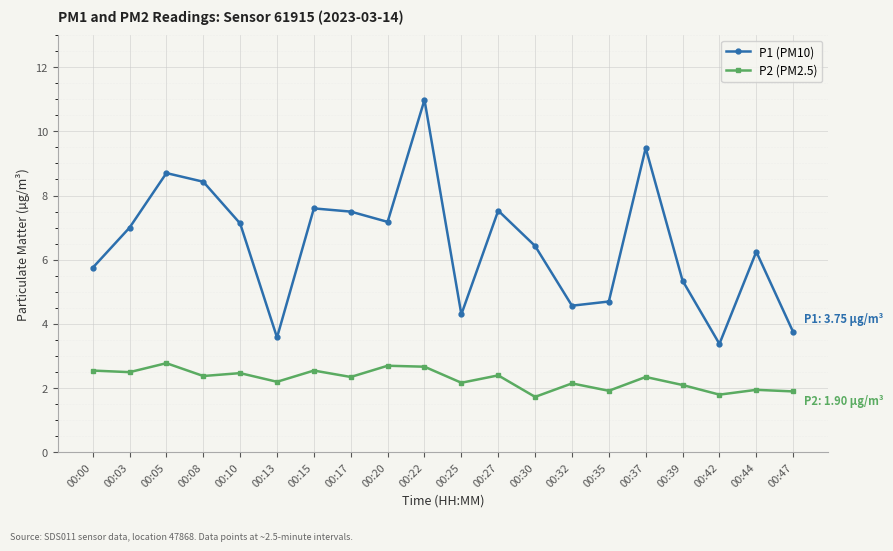

The P2 (PM2.5) series shows 2.5 at 00:03. True or false?

True